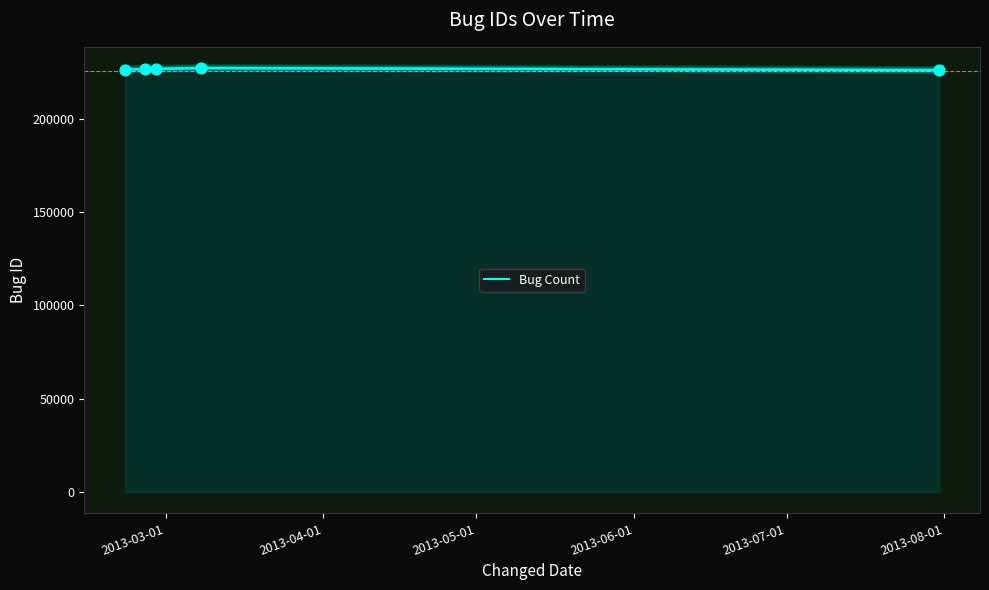

What is the minimum value shown in the chart?

226096